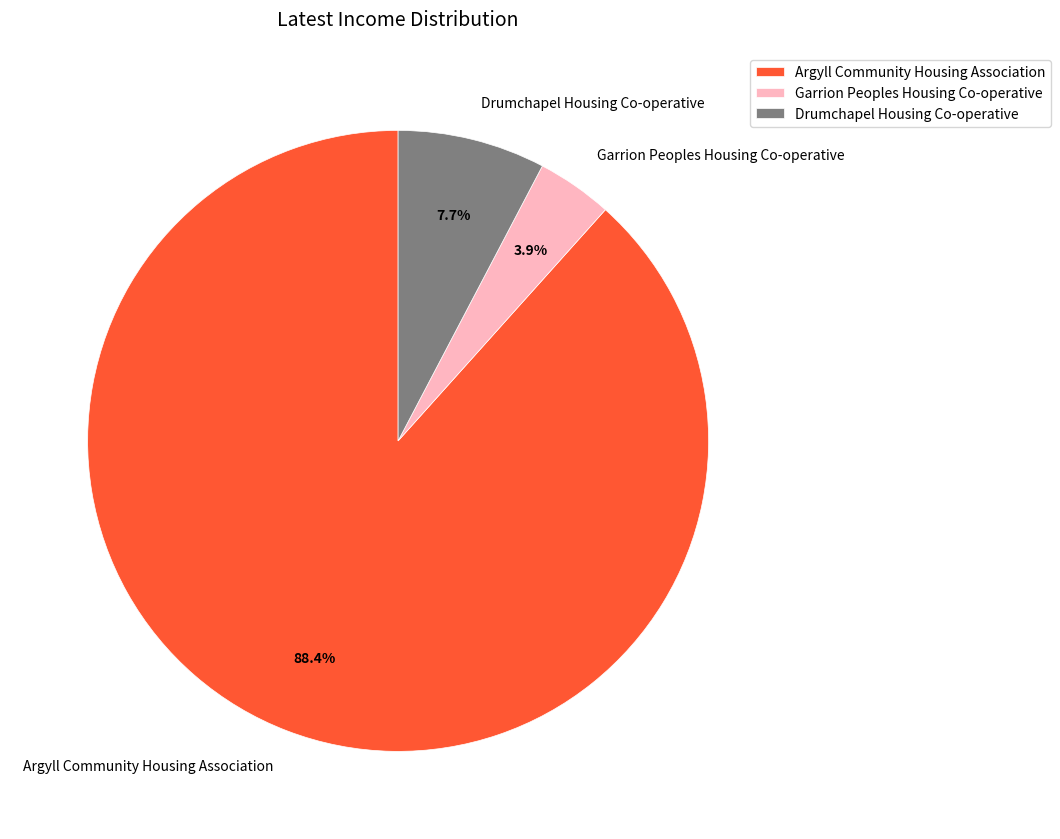

Is it true that Argyll Community Housing Association is 99% of the pie?

False